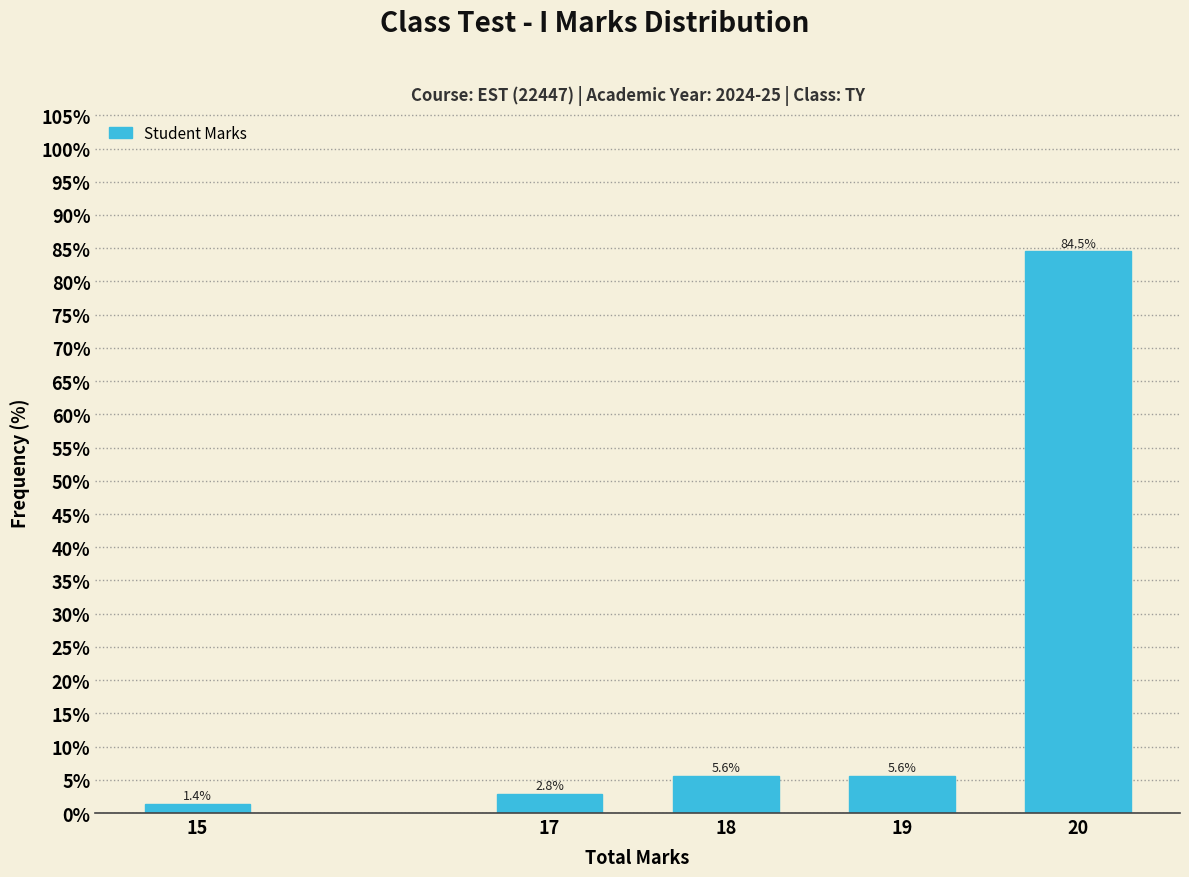

Reading left to right, extract all data points from this chart.

15=1.4	17=2.8	18=5.6	19=5.6	20=84.5